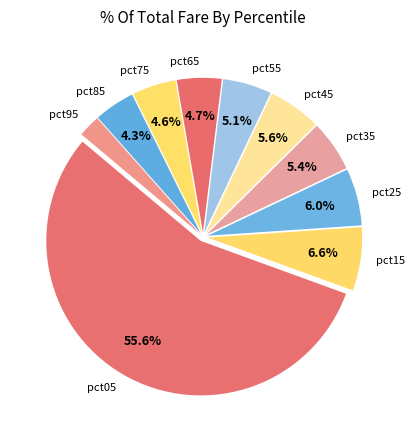

To the nearest percent, what is the average slice percentage?

10%